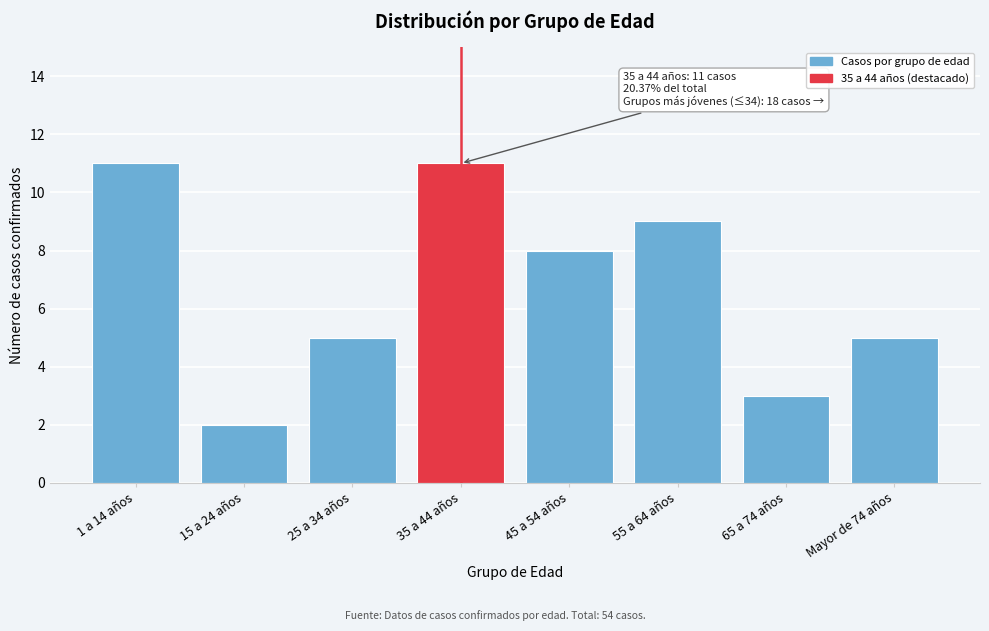

Reading right to left, what are all the values shown in this chart?

5	3	9	8	11	5	2	11